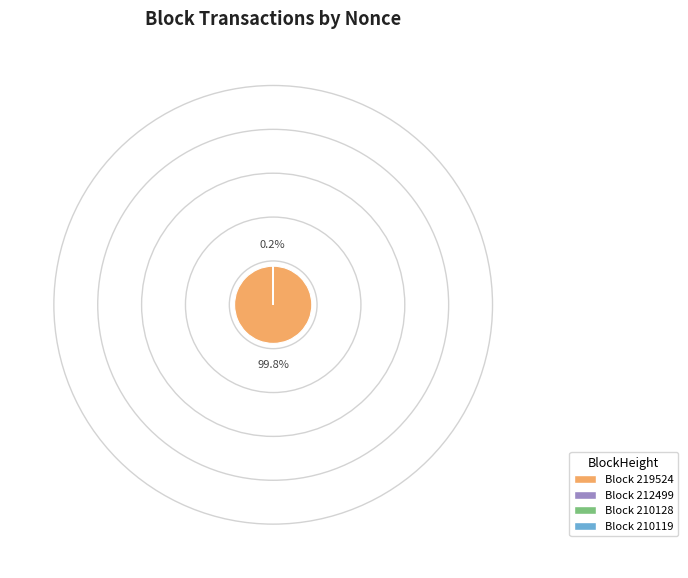

Does Block 219524 represent more than half of the total?

Yes